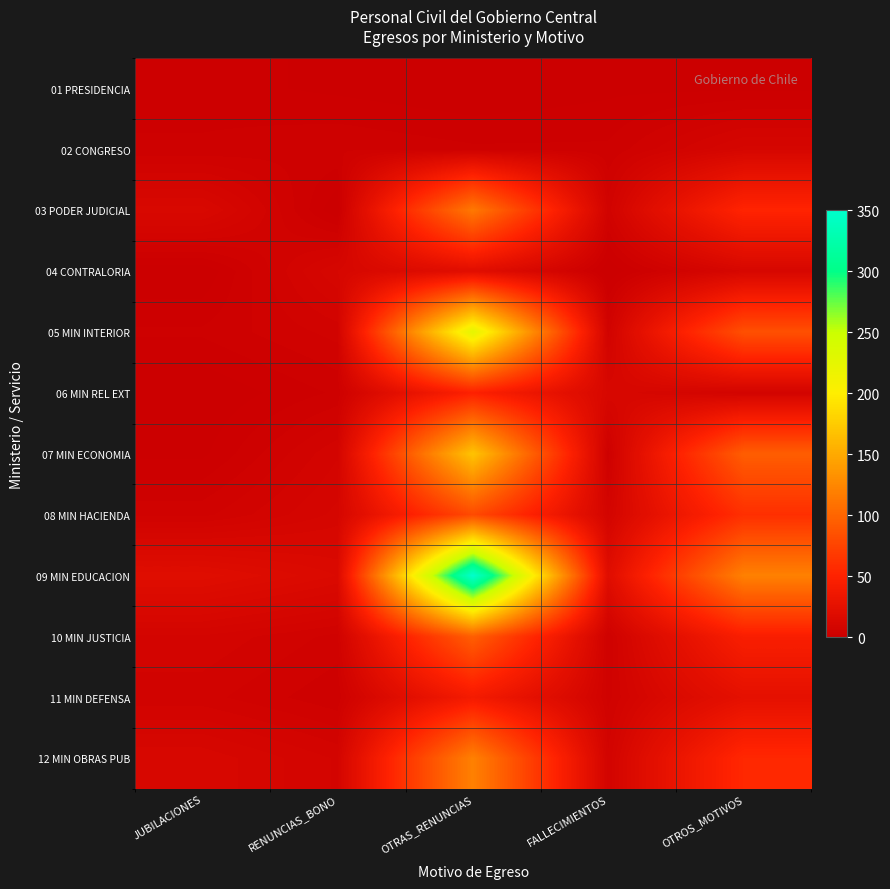

Count the number of data series in this chart.

12